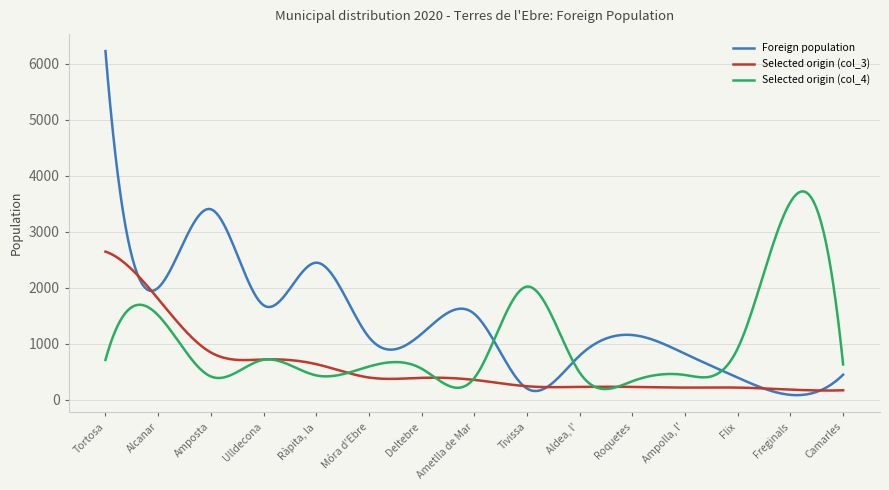

List the series in order of their overall mean, highest first.

Foreign population, Selected origin (col_4), Selected origin (col_3)